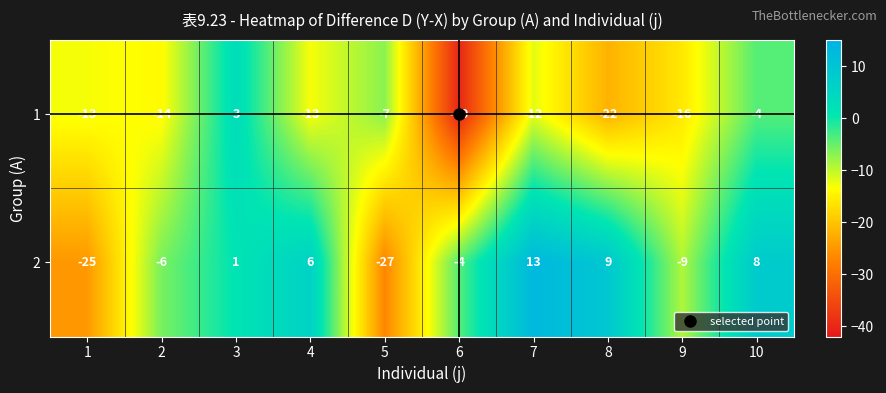

Which category has the highest value across all series?

7